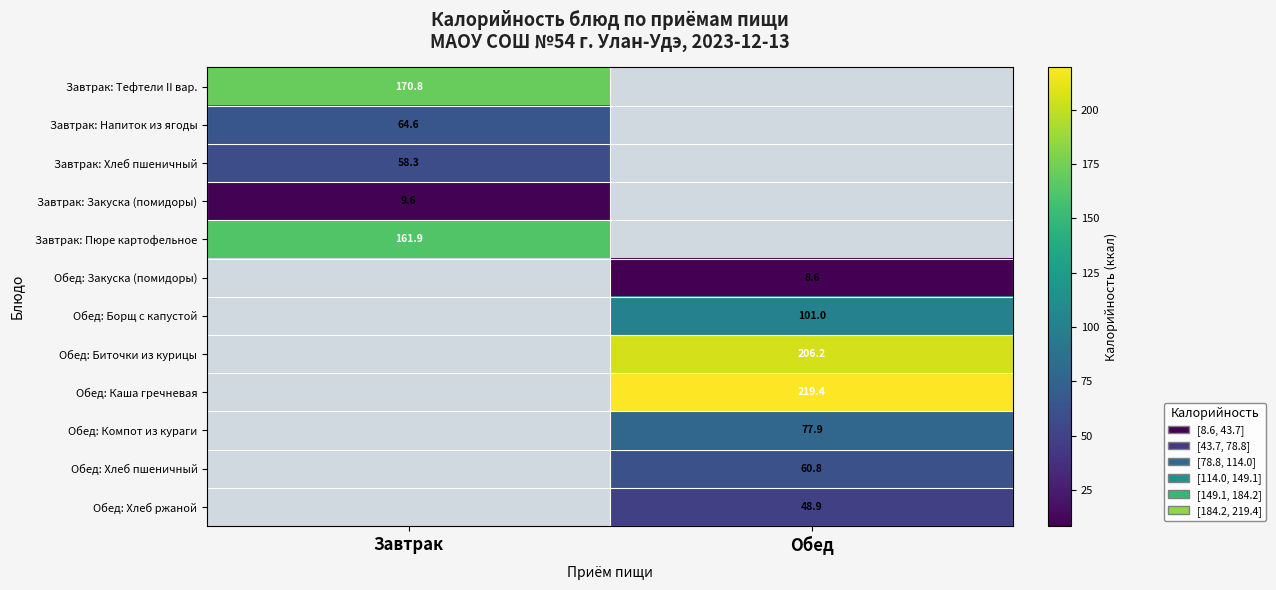

Between Обед and Завтрак, which is larger?

Завтрак